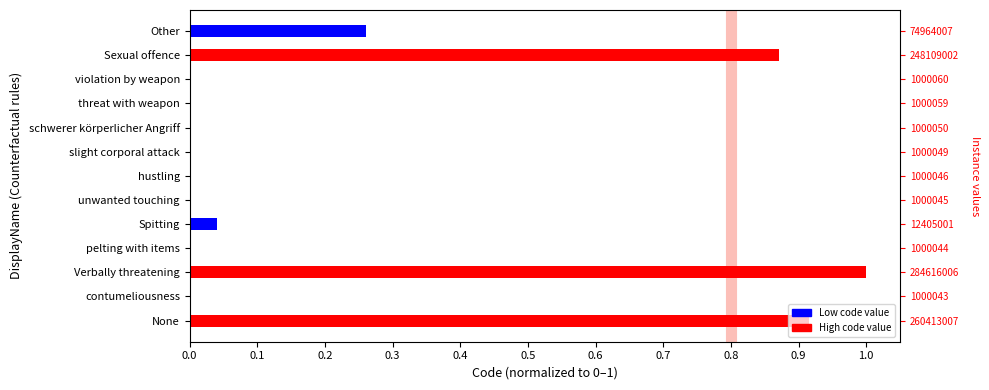

What is the difference between the values at Verbally threatening and hustling?

1.0